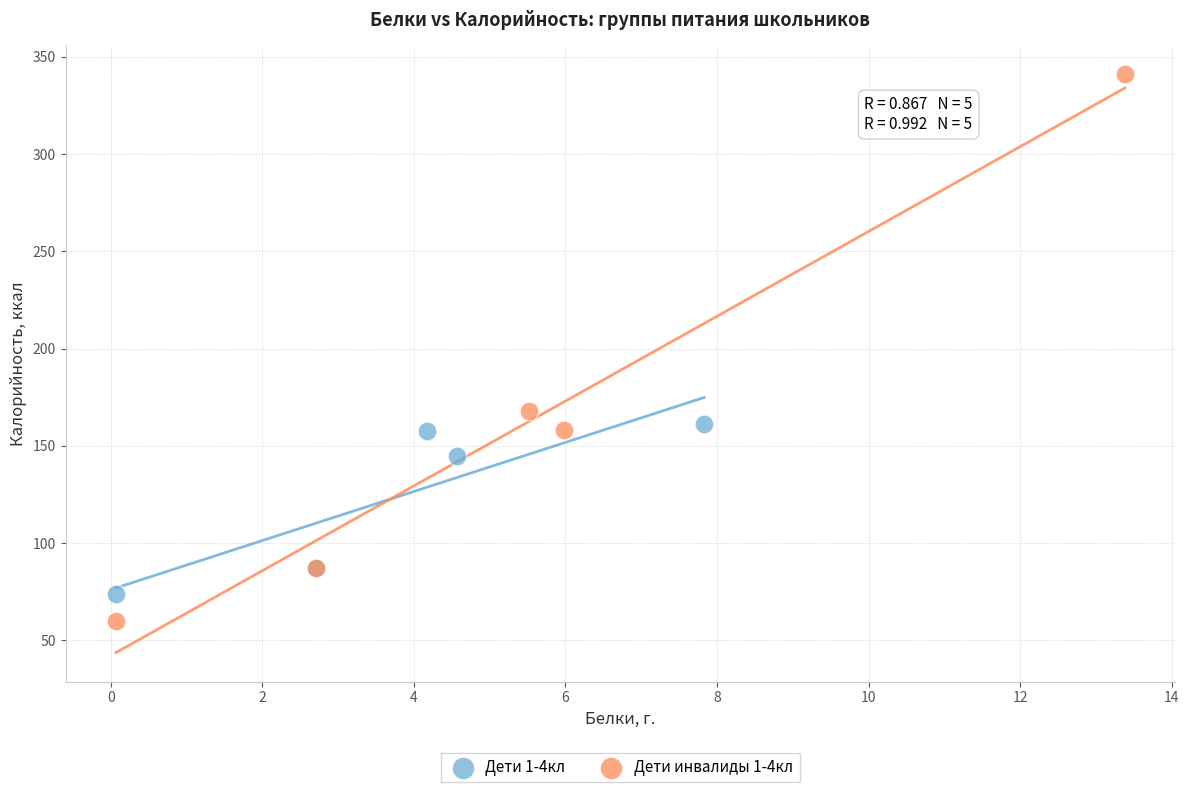

Which series contains the lowest Y value?

Дети инвалиды 1-4кл